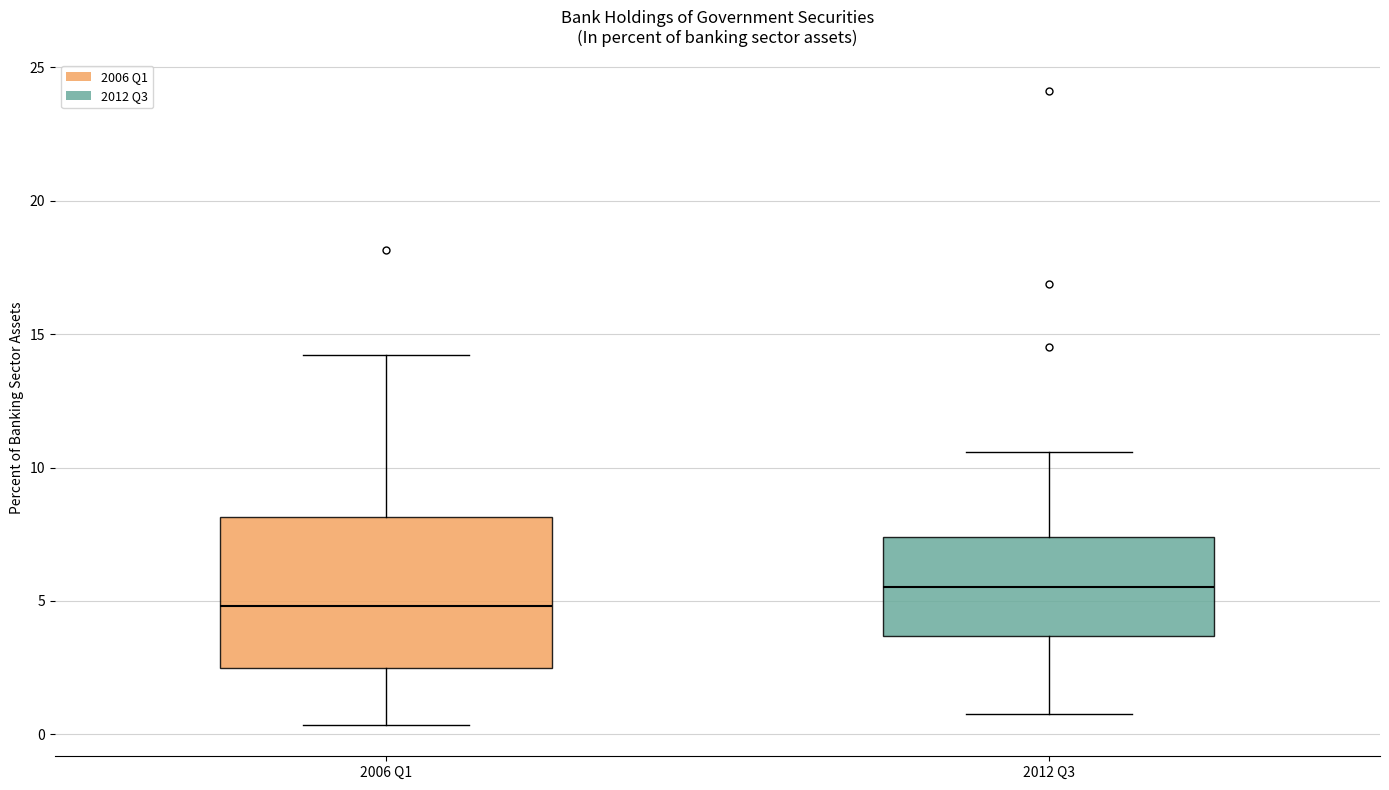

Reading left to right, read every box against the y-axis: the position of its median line, the range the box covers, and the ends of its whiskers. The values are not printed on the chart, so give them approximately, as read against the axis.

2006 Q1: median 5.0, box 2.5 to 8.0, whiskers 0.5 to 14.0
2012 Q3: median 5.5, box 3.5 to 7.5, whiskers 1.0 to 10.5